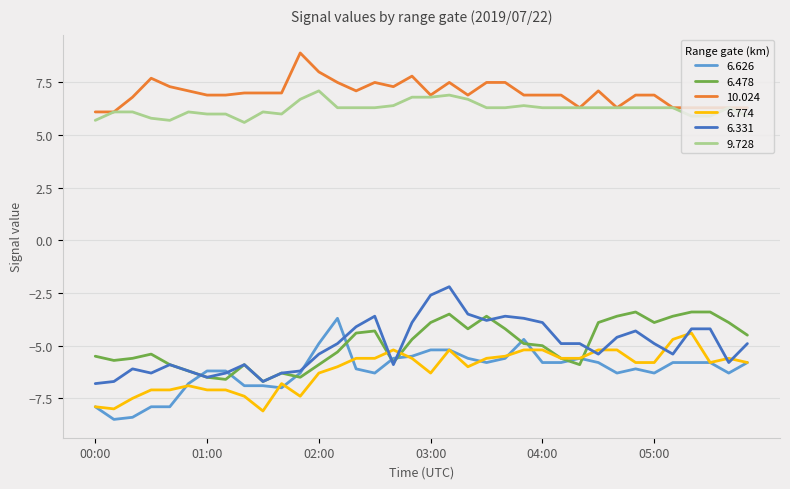

True or false: 10.024 and 6.331 cross at least once.

False